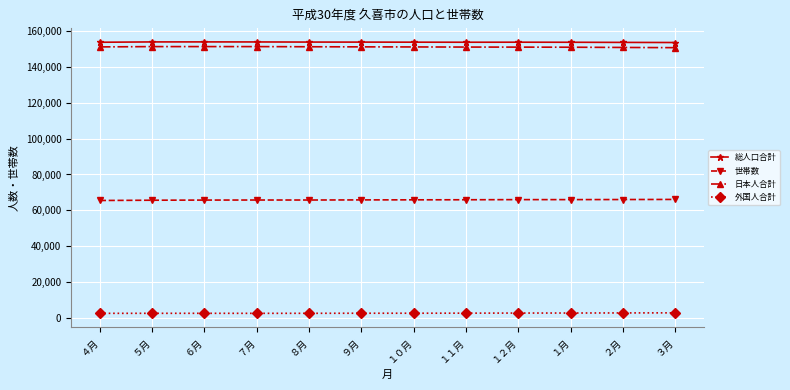

True or false: 日本人合計 and 世帯数 intersect in this chart.

False